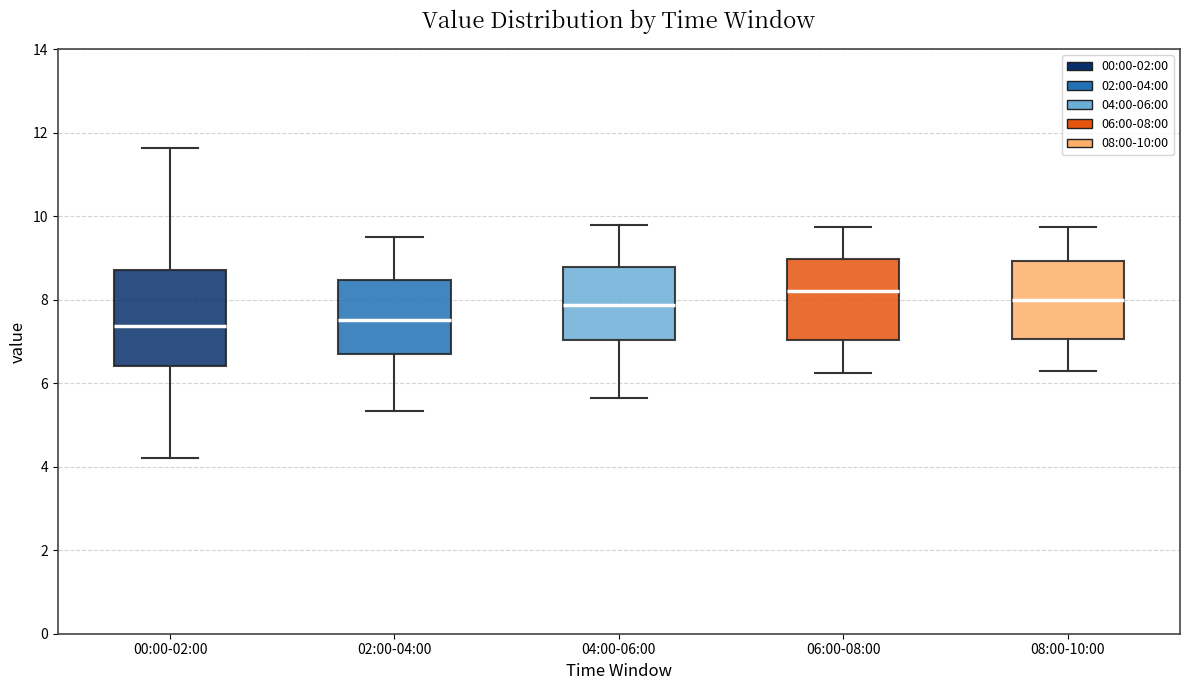

Where does the lower whisker of the box for 06:00-08:00 end on the y-axis? The values are not printed on the chart, so give them approximately, as read against the axis.

6.2